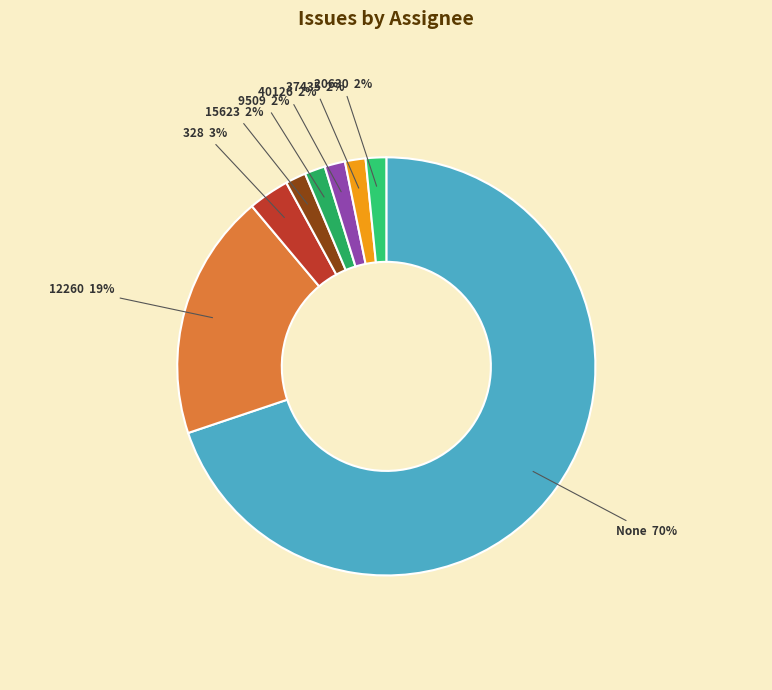

Which has a higher value, 12260 or 328?

12260